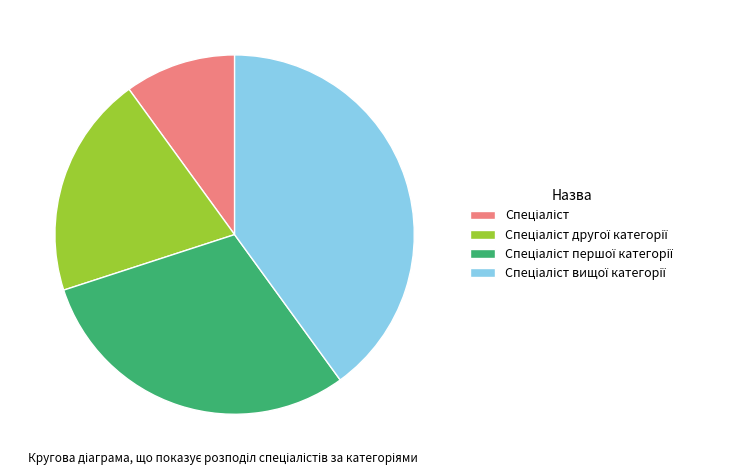

Does any single category account for the majority?

No